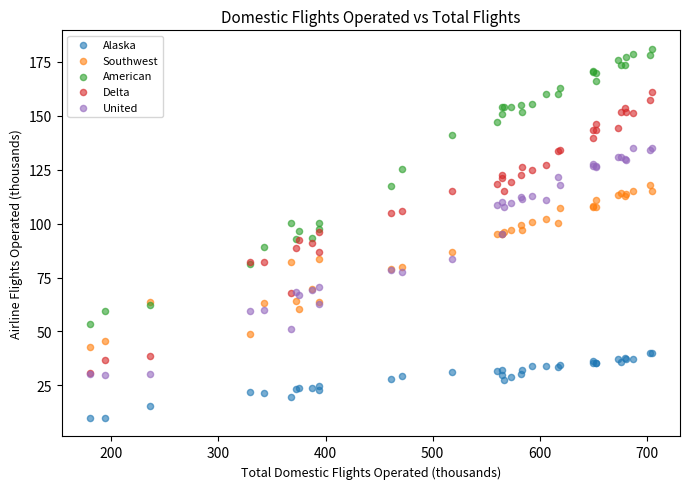

What are all the series names shown in the legend?

Alaska, Southwest, American, Delta, United